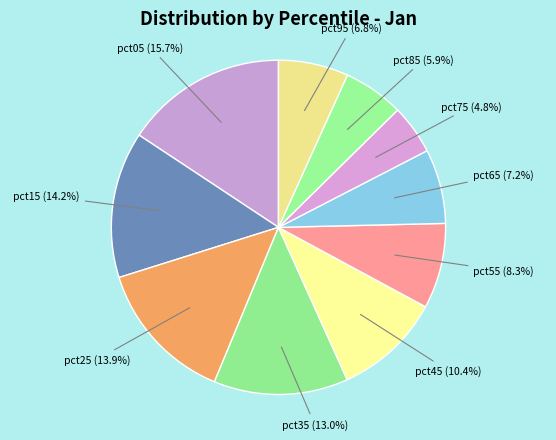

The pct85 slice represents 18% of the pie. True or false?

False